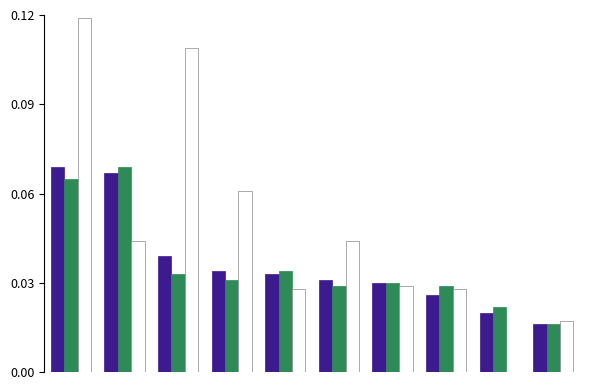

Is it true that Valor añadido bruto equals 1.5 at 8?

False